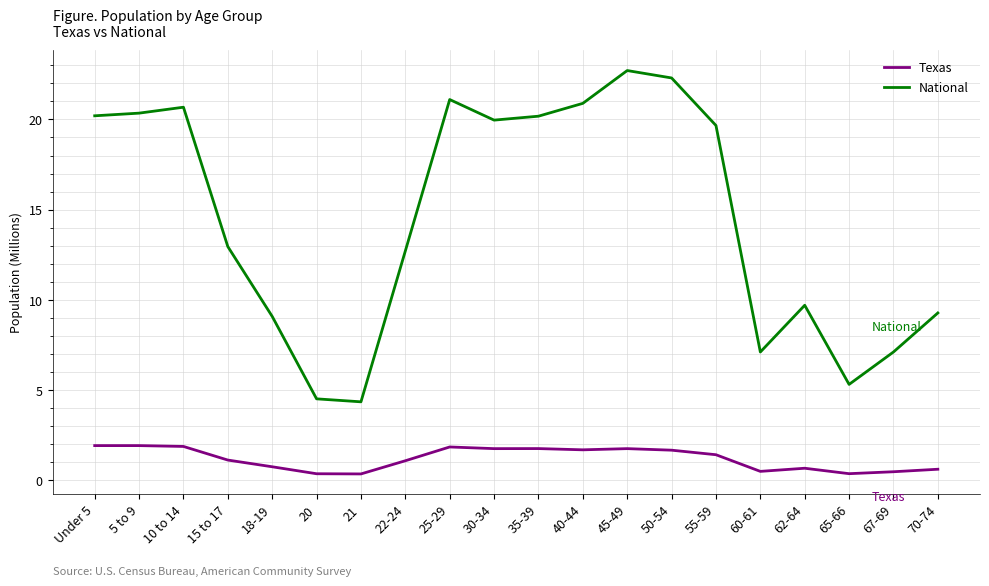

True or false: National and Texas cross at least once.

False